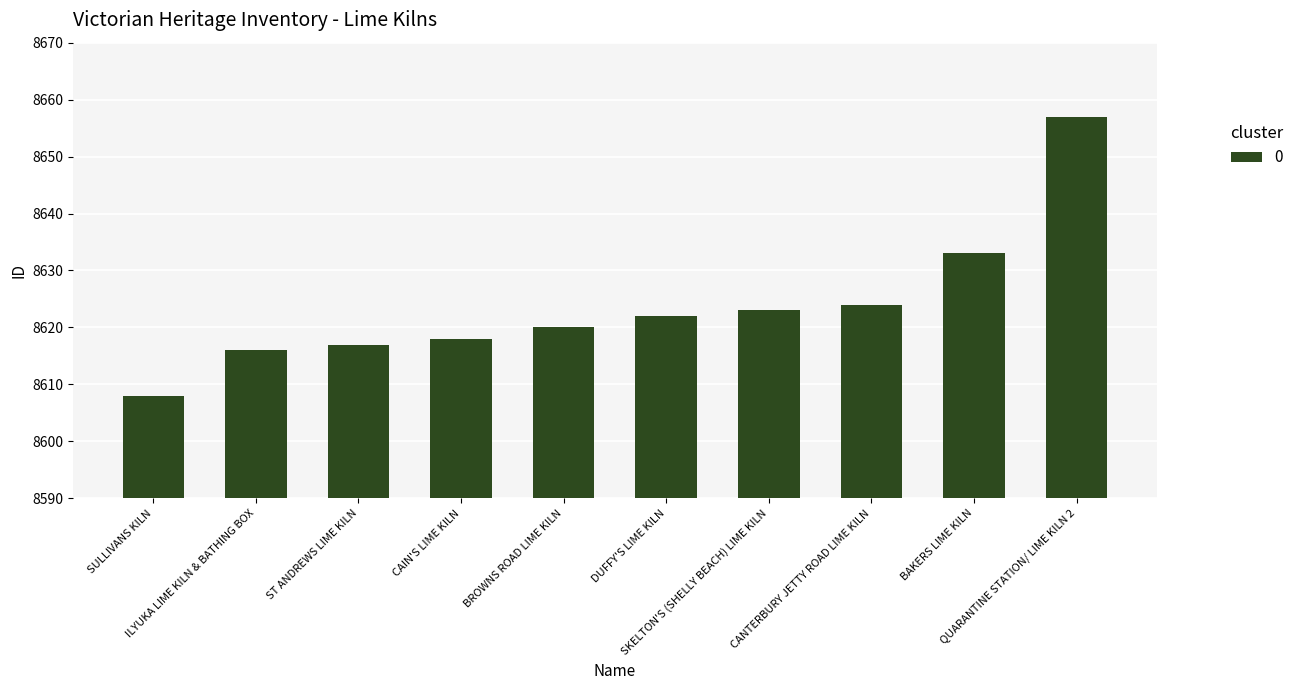

How many data points are less than 8622?

5